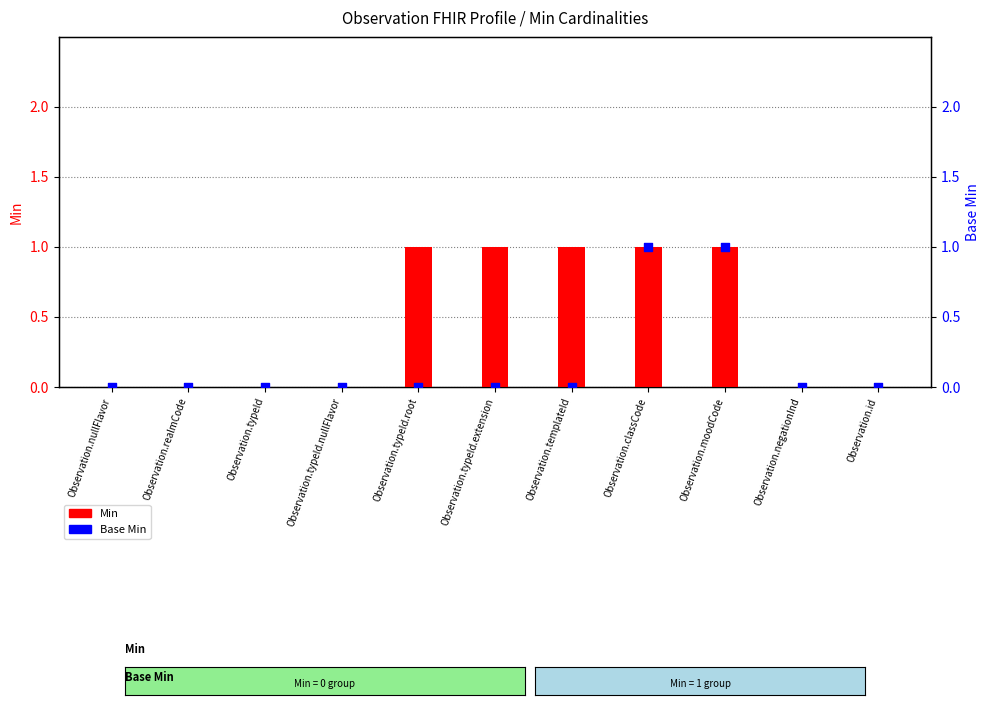

At how many categories does at least one series exceed 0?

5